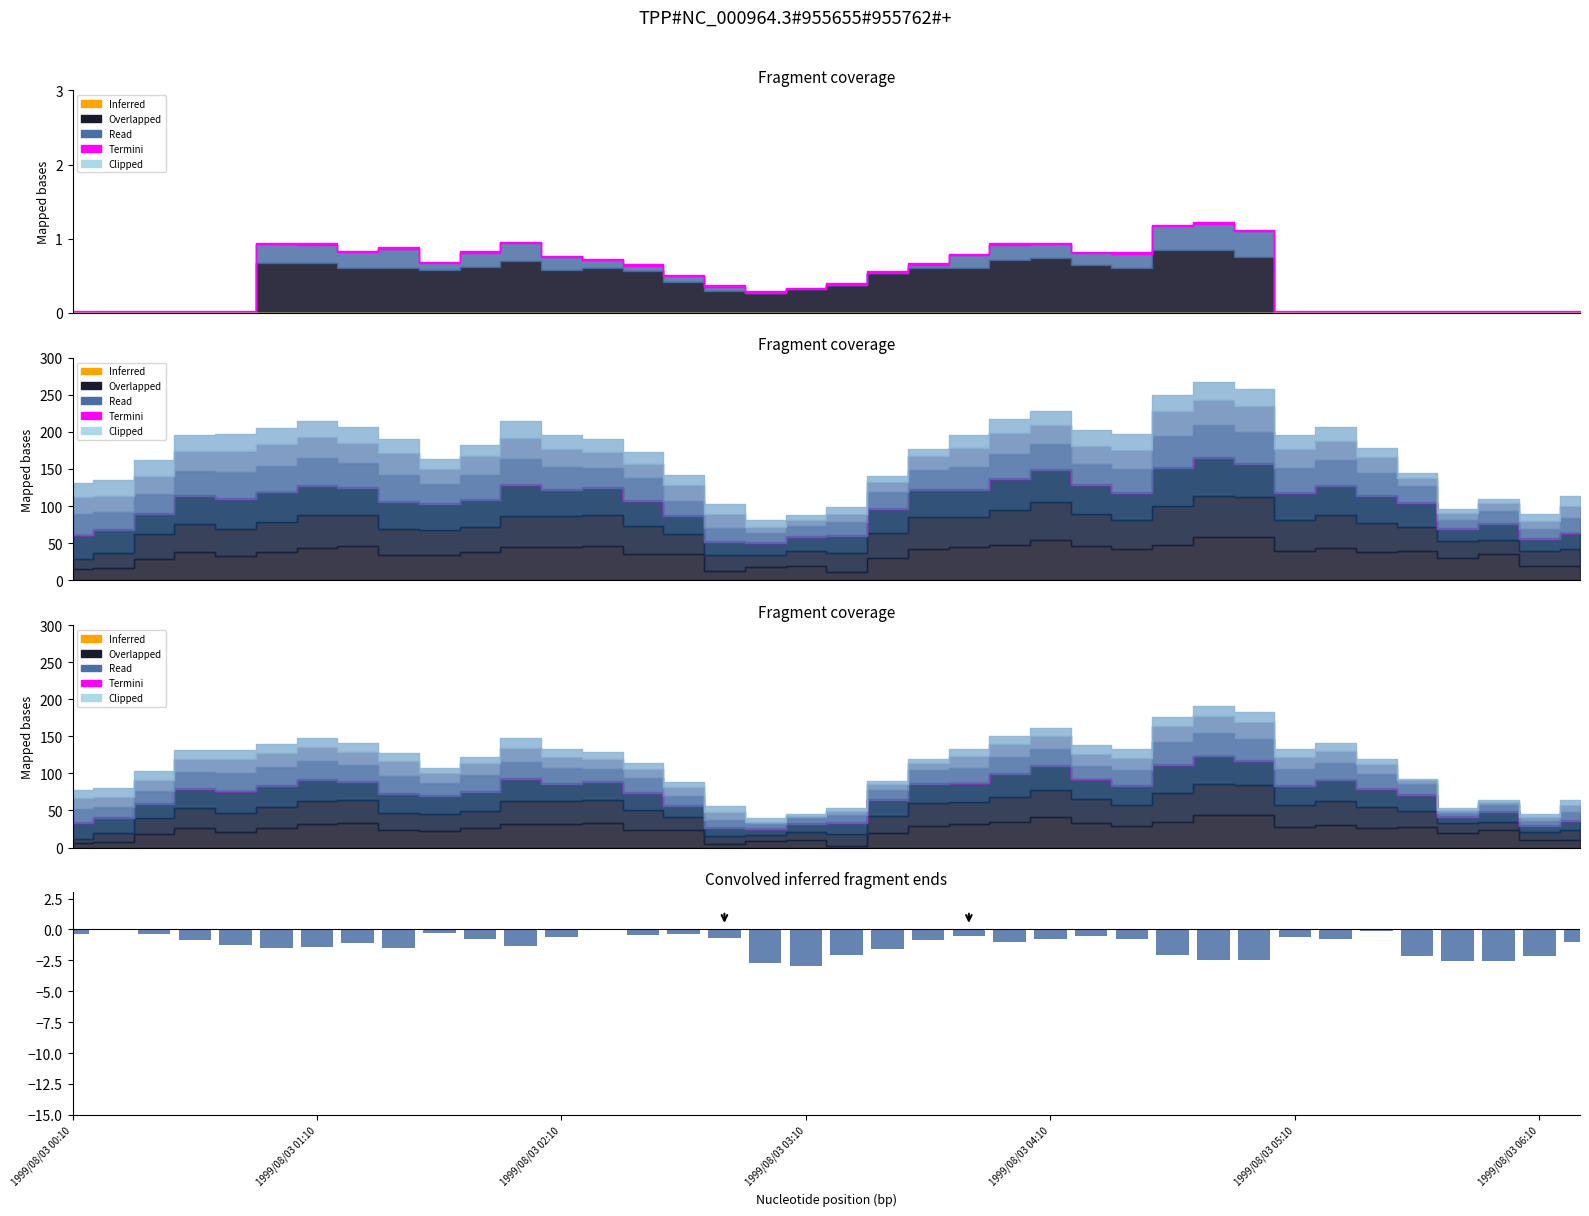

Reading left to right, what are all the values shown in this chart?

-0.3	-0.1	-0.3	-0.8	-1.2	-1.5	-1.4	-1.1	-1.5	-0.3	-0.7	-1.3	-0.6	-0.1	-0.5	-0.4	-0.7	-2.7	-2.9	-2.1	-1.6	-0.9	-0.5	-1.0	-0.7	-0.5	-0.7	-2.1	-2.5	-2.5	-0.6	-0.7	-0.1	-2.1	-2.5	-2.5	-2.1	-1.0